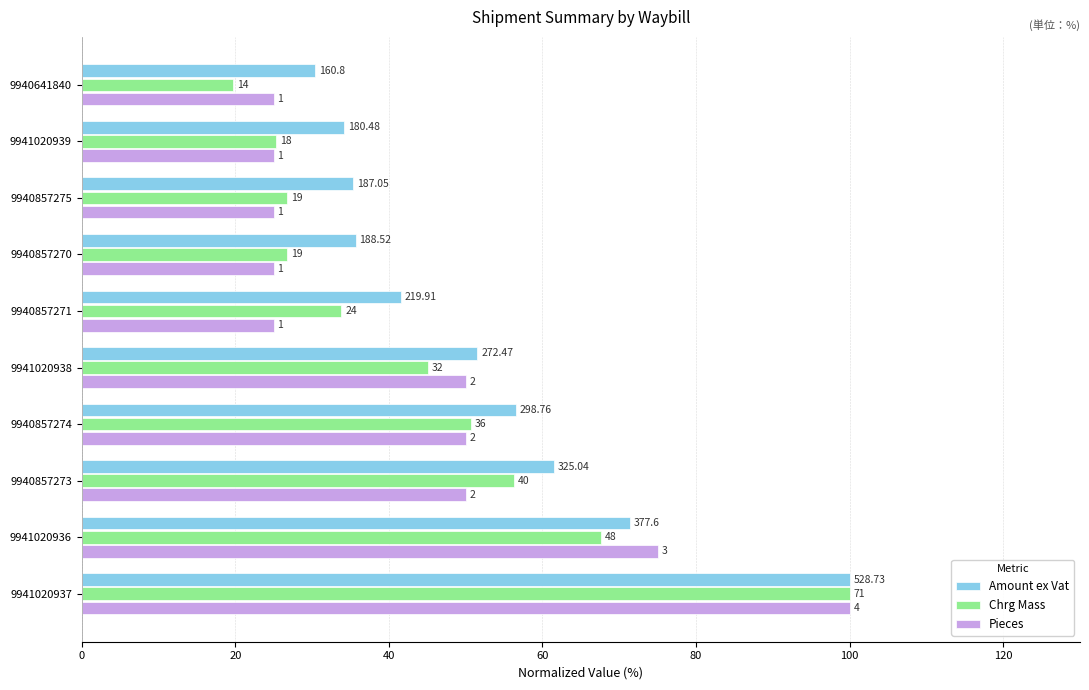

What are all the series names shown in the legend?

Amount ex Vat, Chrg Mass, Pieces